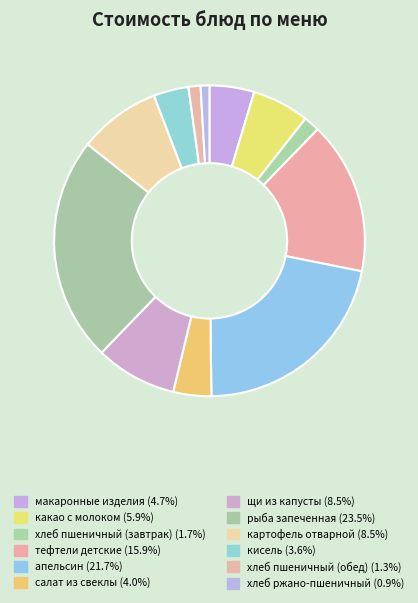

How many segments does this pie chart have?

12